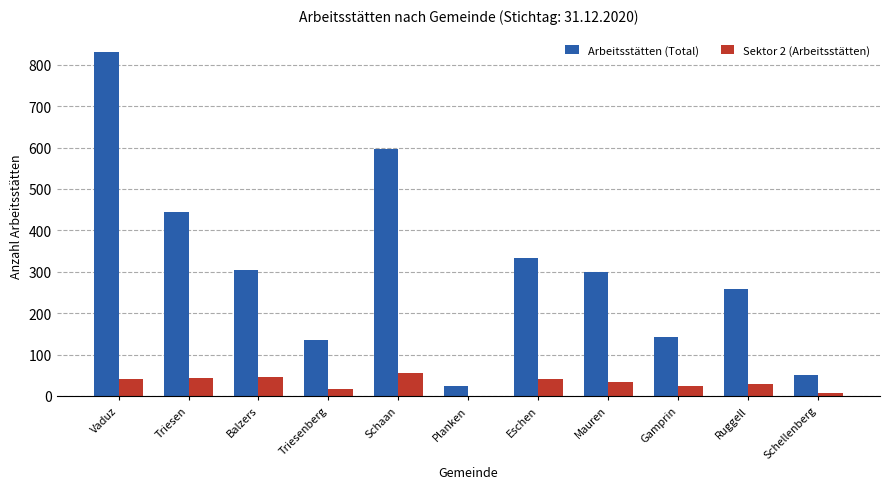

What is the greatest value displayed?

831